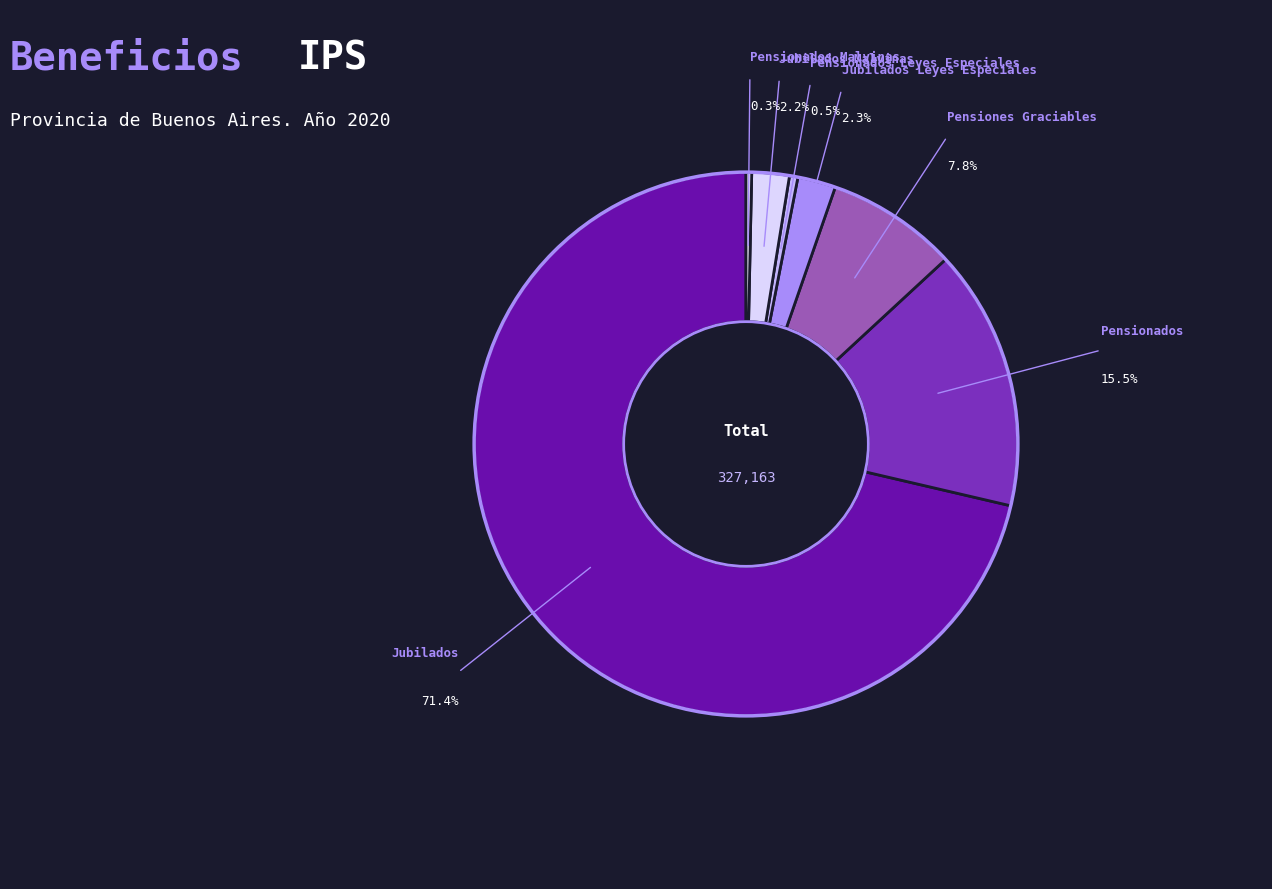

Rank the categories by value from highest to lowest.

Jubilados, Pensionados, Pensiones Graciables, Jubilados Leyes Especiales, Jubilados Malvinas, Pensionados Leyes Especiales, Pensionados Malvinas